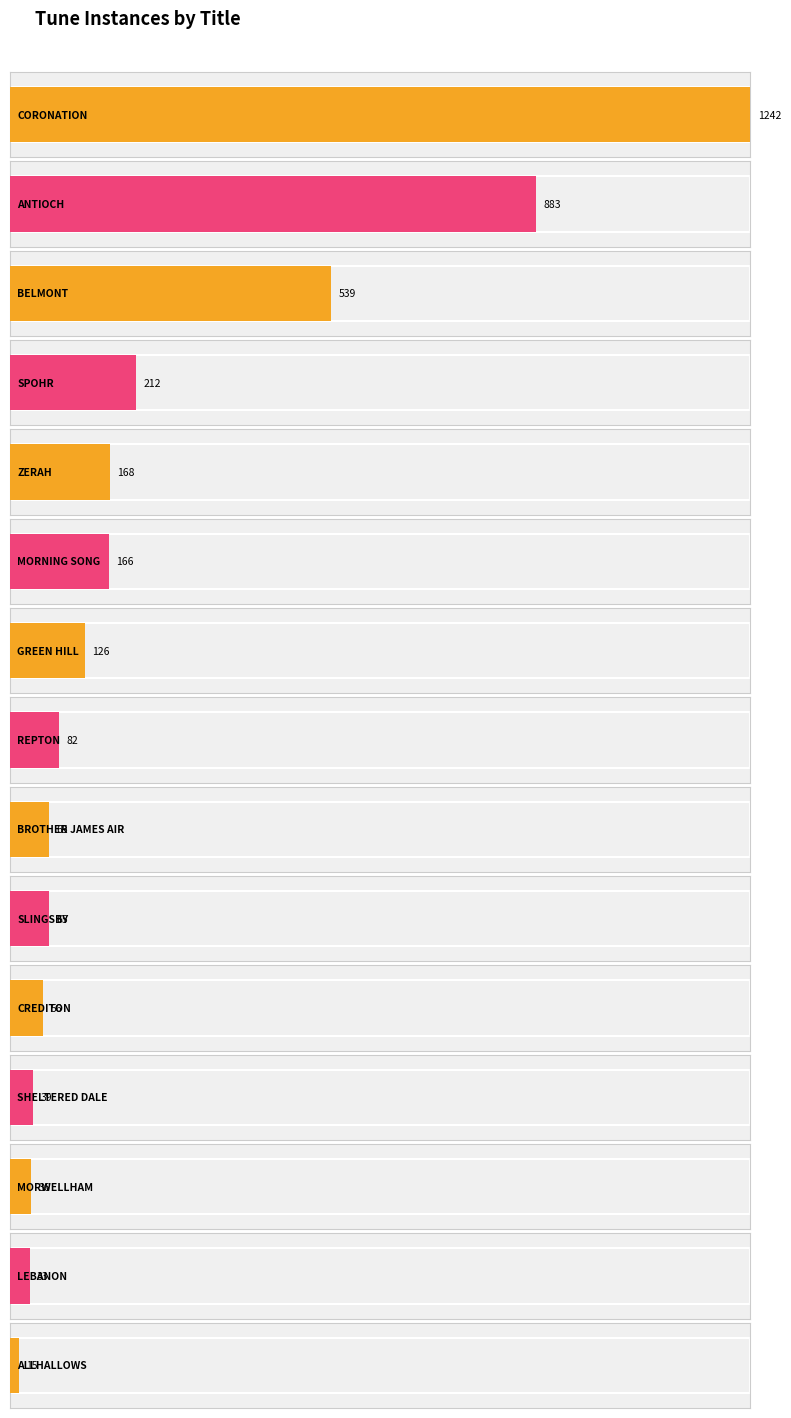

True or false: the data shows 1798 at CORONATION.

False